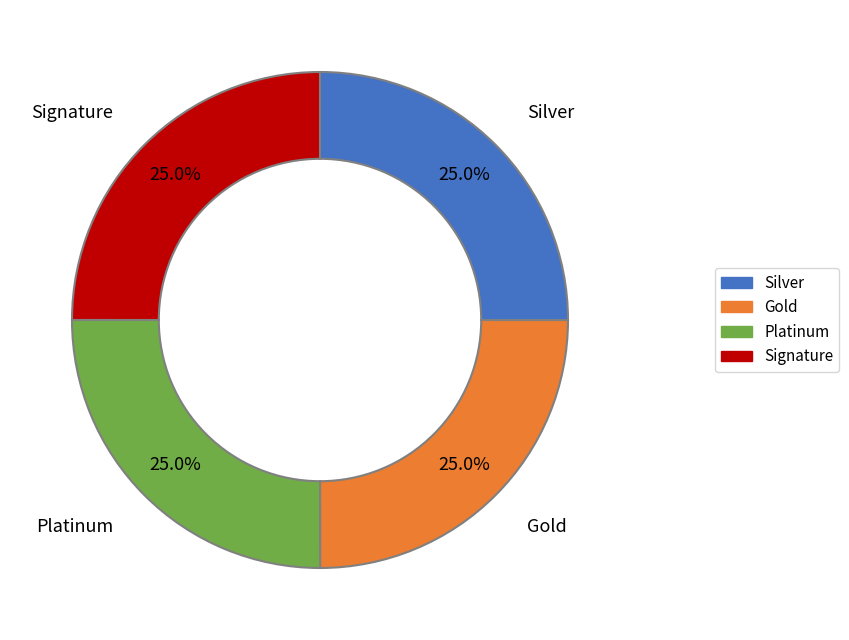

Is there a majority slice in this chart?

No